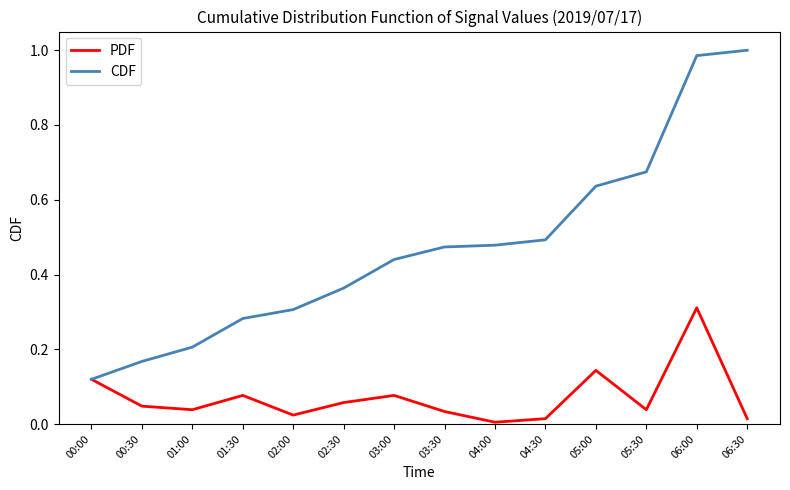

At which label does PDF reach its peak?

06:00